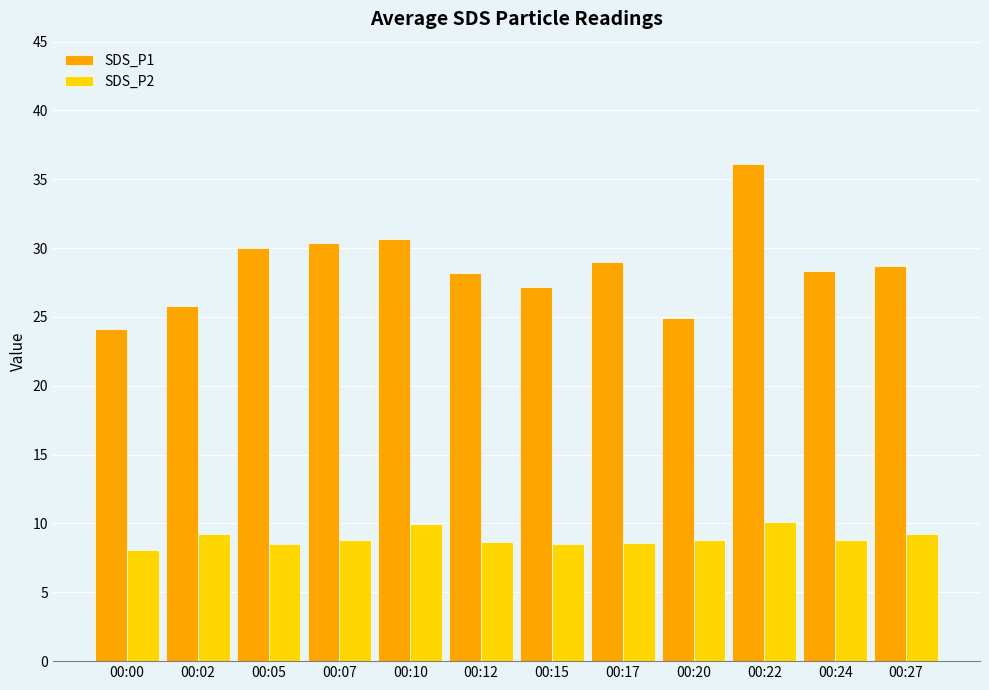

What is the total value across all series at 00:00?

32.2